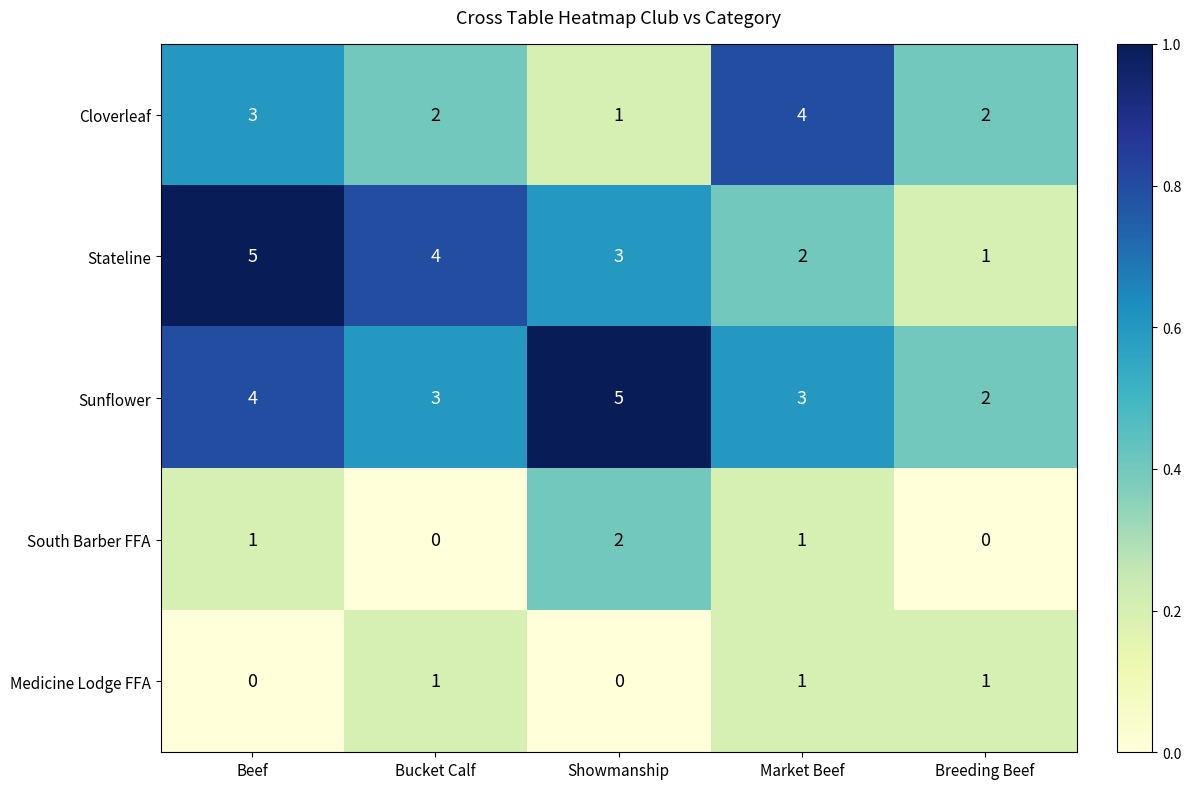

Read the Sunflower value at Beef.

4